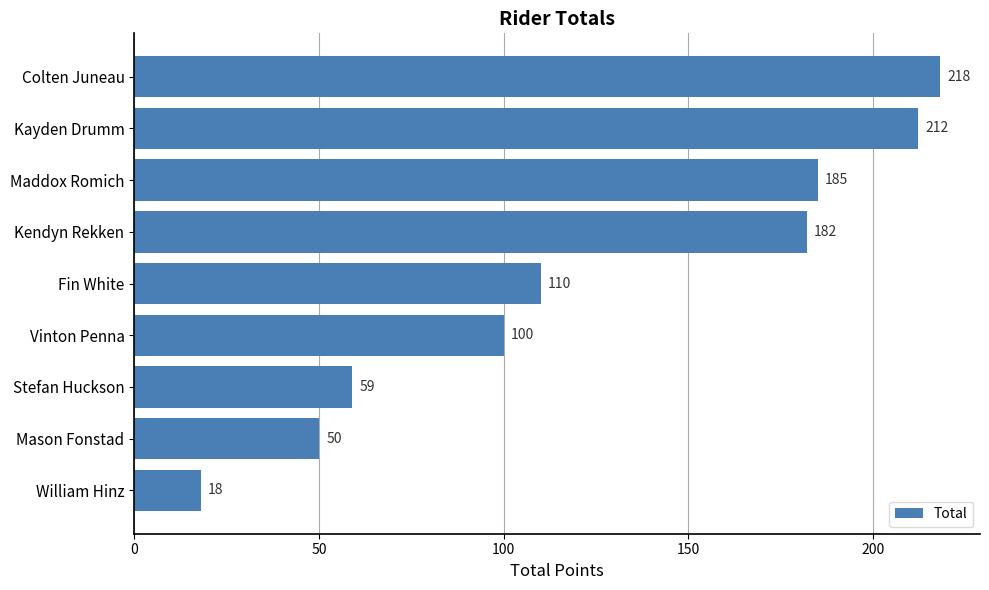

Rank the categories by value from highest to lowest.

Colten Juneau, Kayden Drumm, Maddox Romich, Kendyn Rekken, Fin White, Vinton Penna, Stefan Huckson, Mason Fonstad, William Hinz